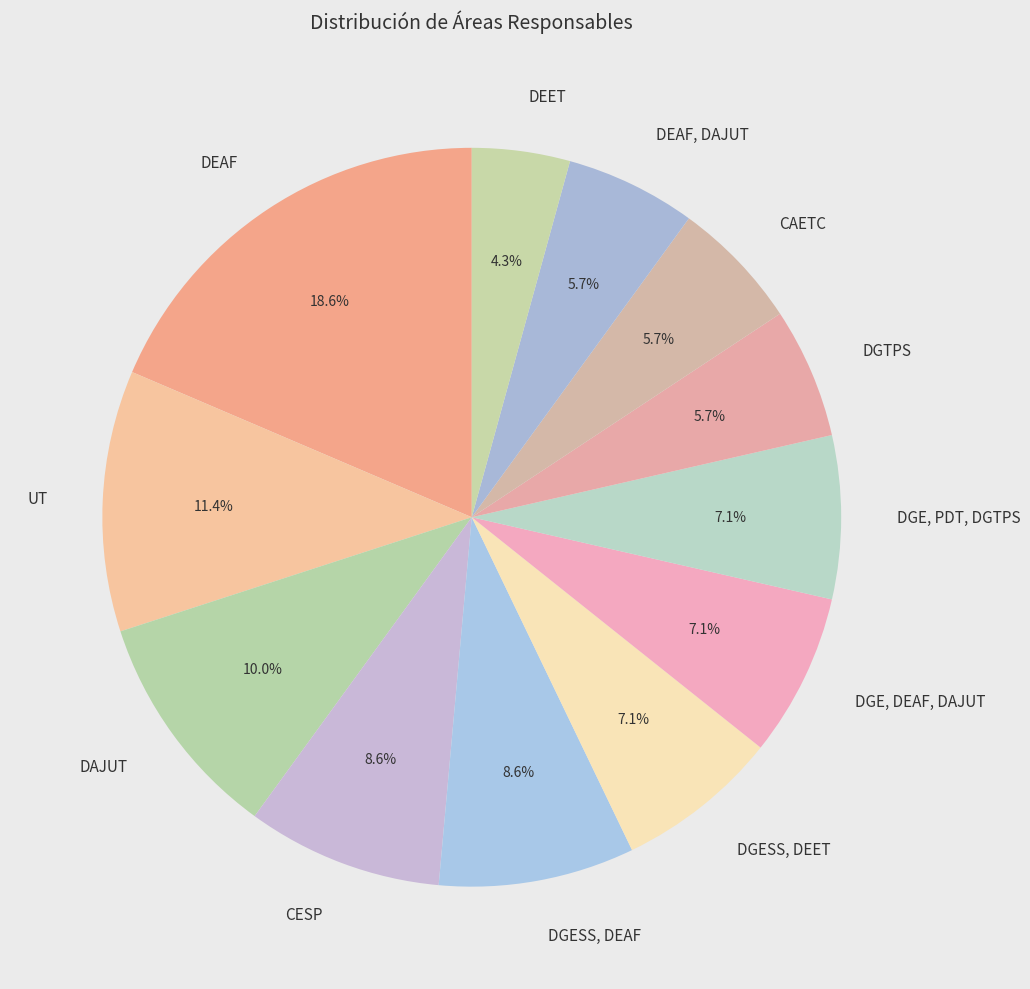

Count the number of slices in the pie.

12